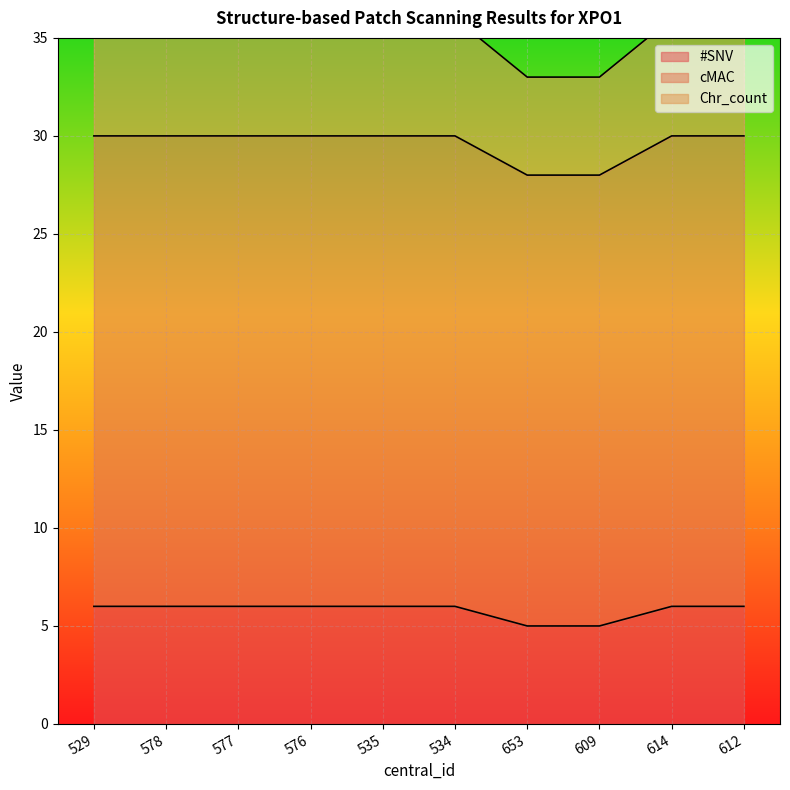

Reading left to right, list all the values displayed in this chart.

#SNV: 529=6	578=6	577=6	576=6	535=6	534=6	653=5	609=5	614=6	612=6
cMAC: 529=30	578=30	577=30	576=30	535=30	534=30	653=28	609=28	614=30	612=30
Chr_count: 529=36	578=36	577=36	576=36	535=36	534=36	653=33	609=33	614=36	612=36